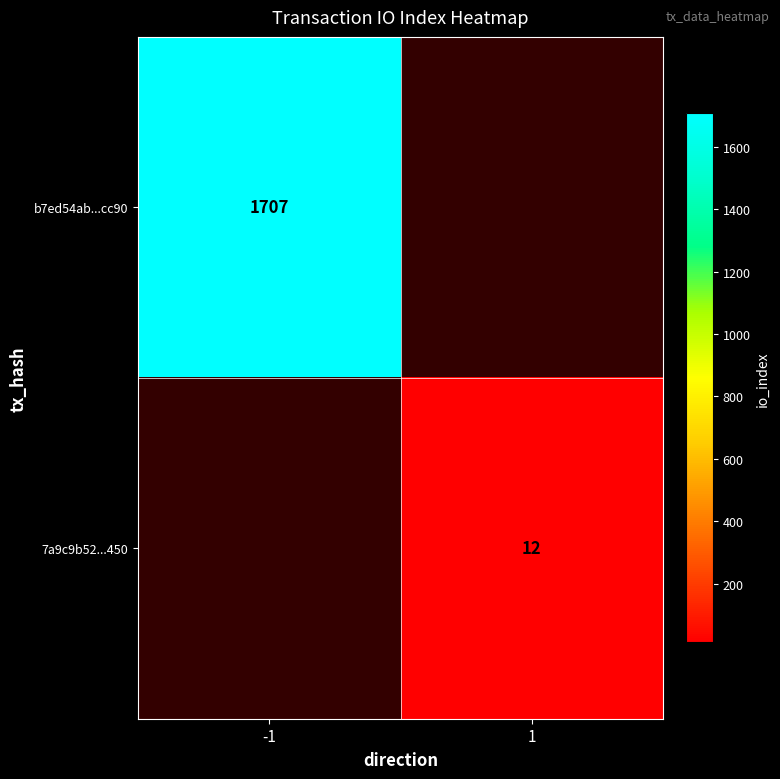

Is it true that 7a9c9b52...450 equals 12 at 1?

True